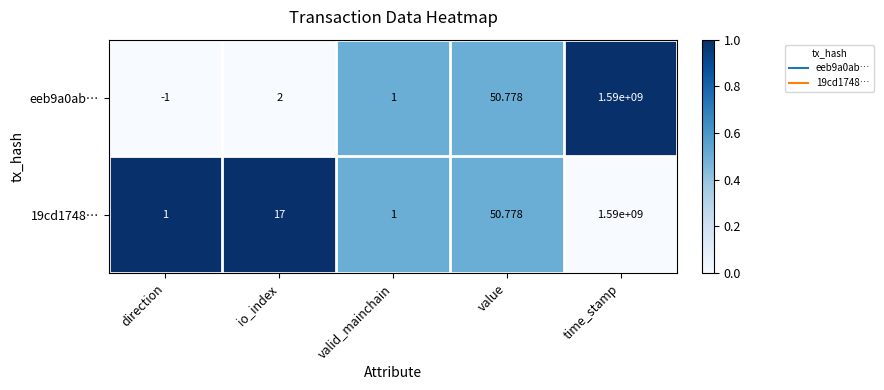

Is the value of 19cd1748… at io_index greater than the value of eeb9a0ab… at direction?

Yes